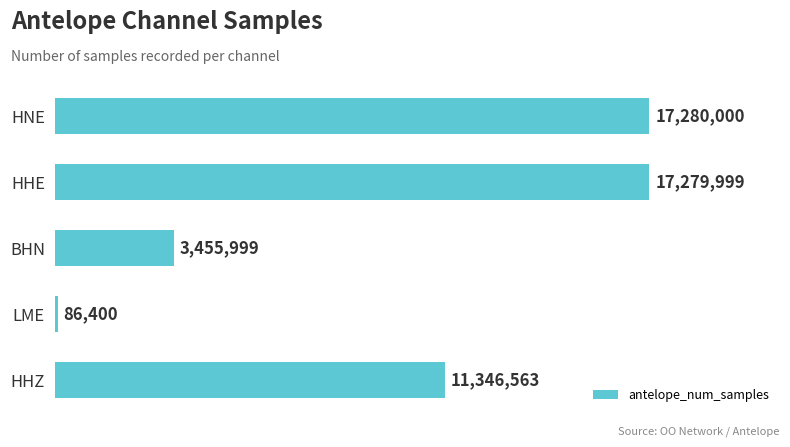

What is the smallest value displayed?

86400